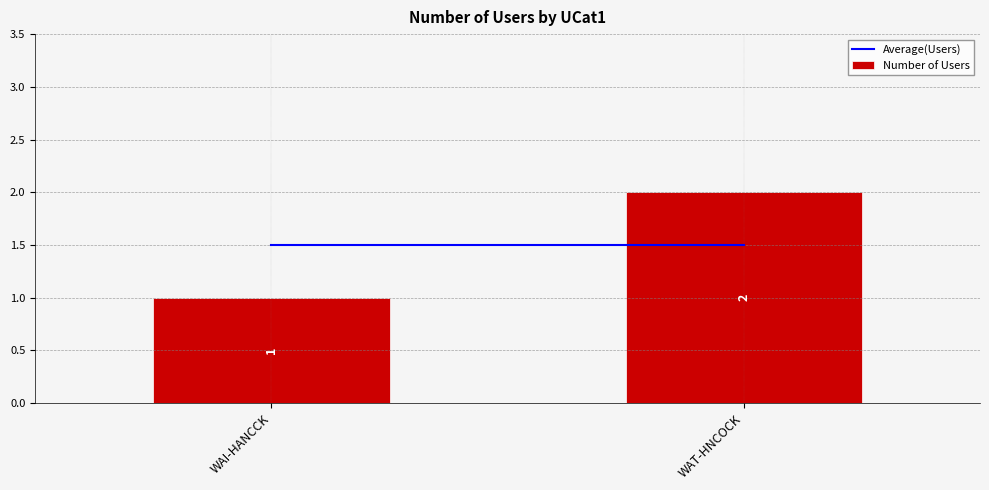

Which has a higher value, WAT-HNCOCK or WAI-HANCCK?

WAT-HNCOCK